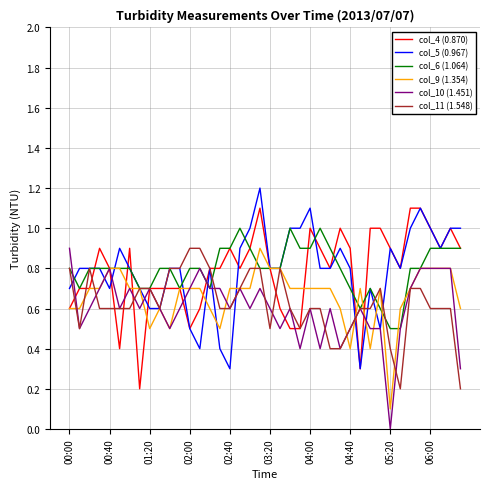

What is the maximum value for col_6 (1.064)?

1.0